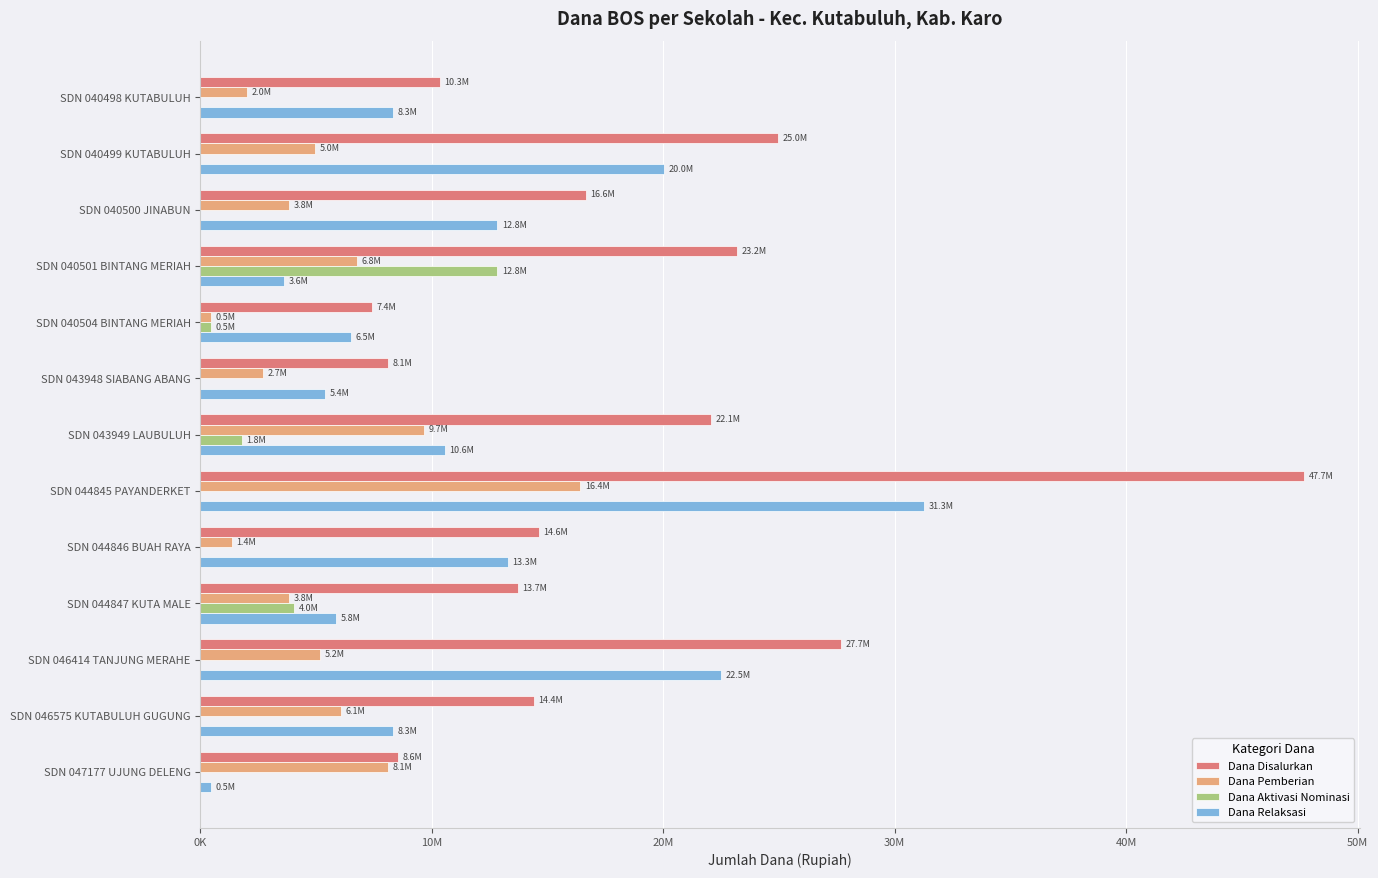

What are all the series names shown in the legend?

Dana Disalurkan, Dana Pemberian, Dana Aktivasi Nominasi, Dana Relaksasi